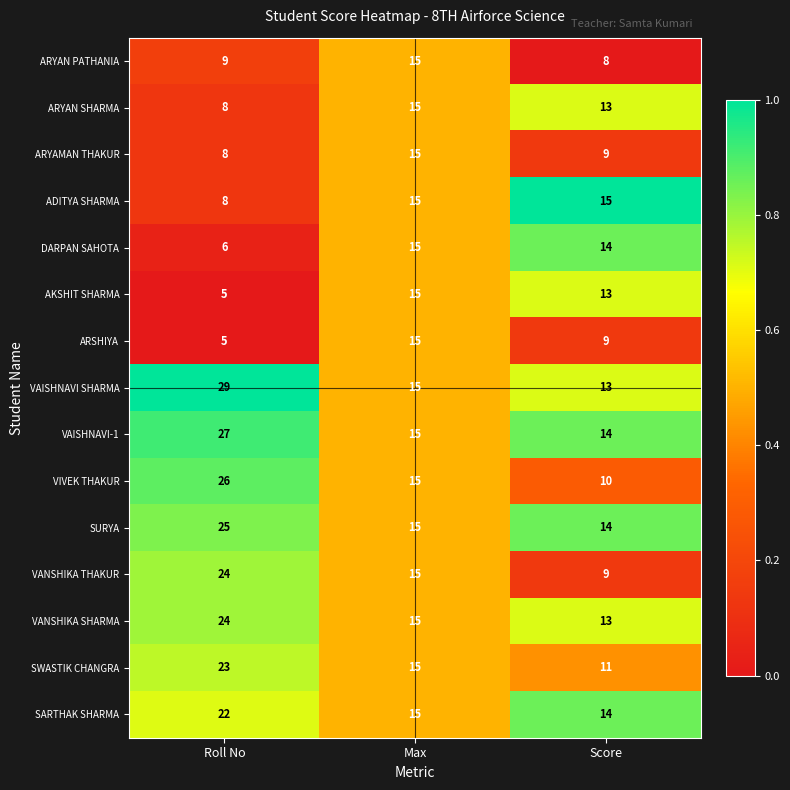

Which series has the largest total across all categories?

VAISHNAVI SHARMA